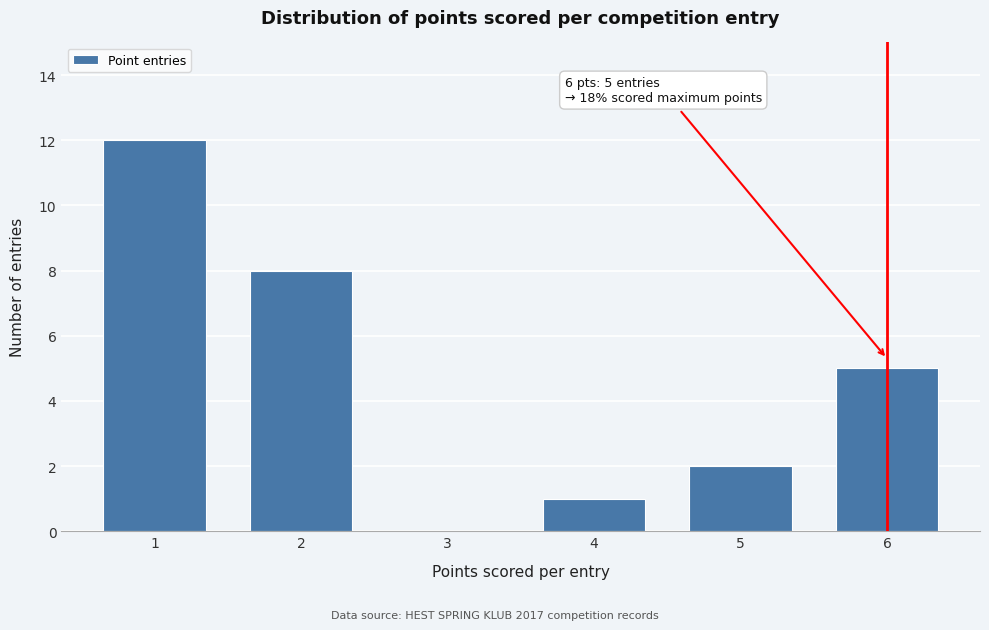

Reading right to left, transcribe all the data shown in this chart.

6=5	5=2	4=1	3=0	2=8	1=12